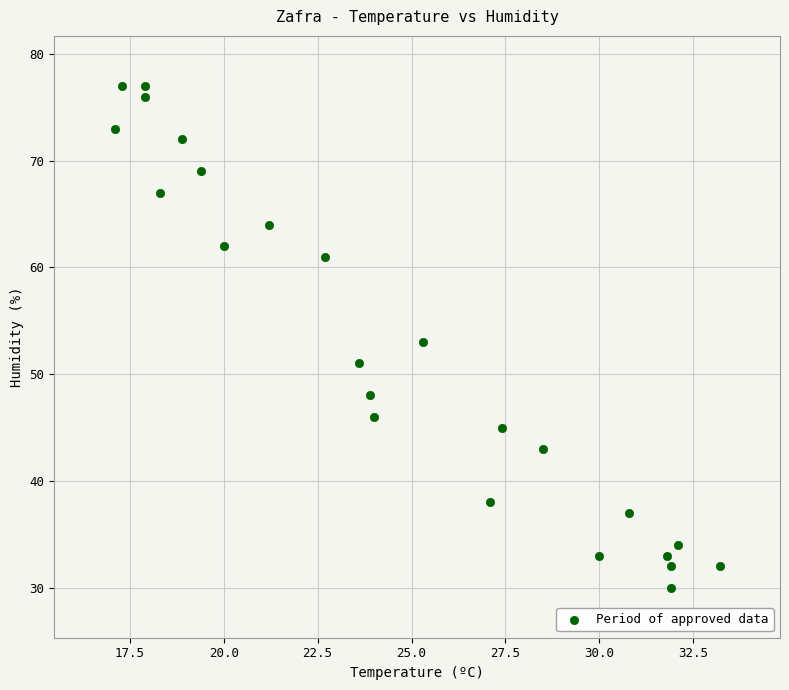

What is the range of Y values (max minus min)?

47